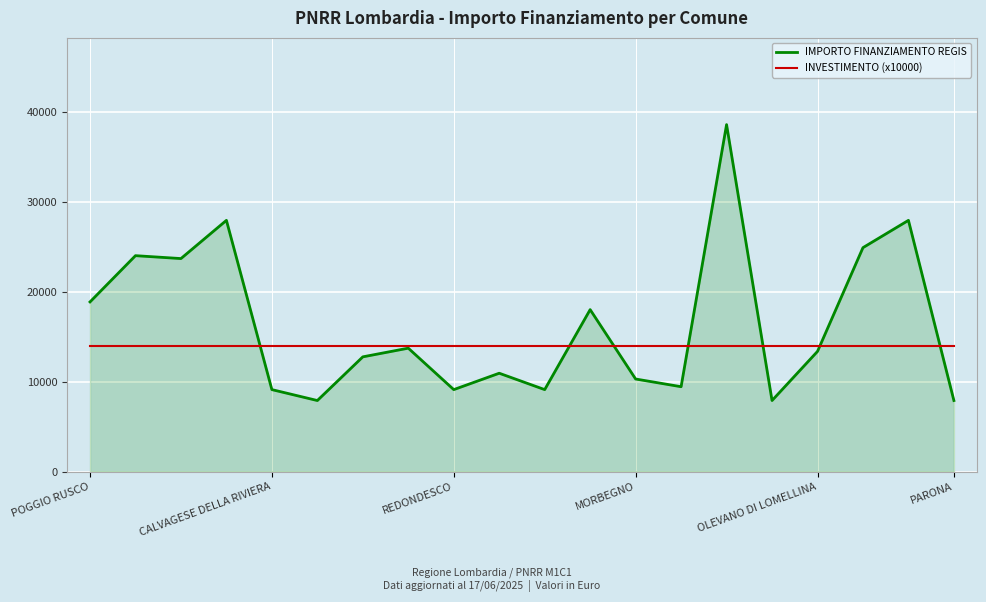

Which series has the largest total across all categories?

IMPORTO FINANZIAMENTO REGIS